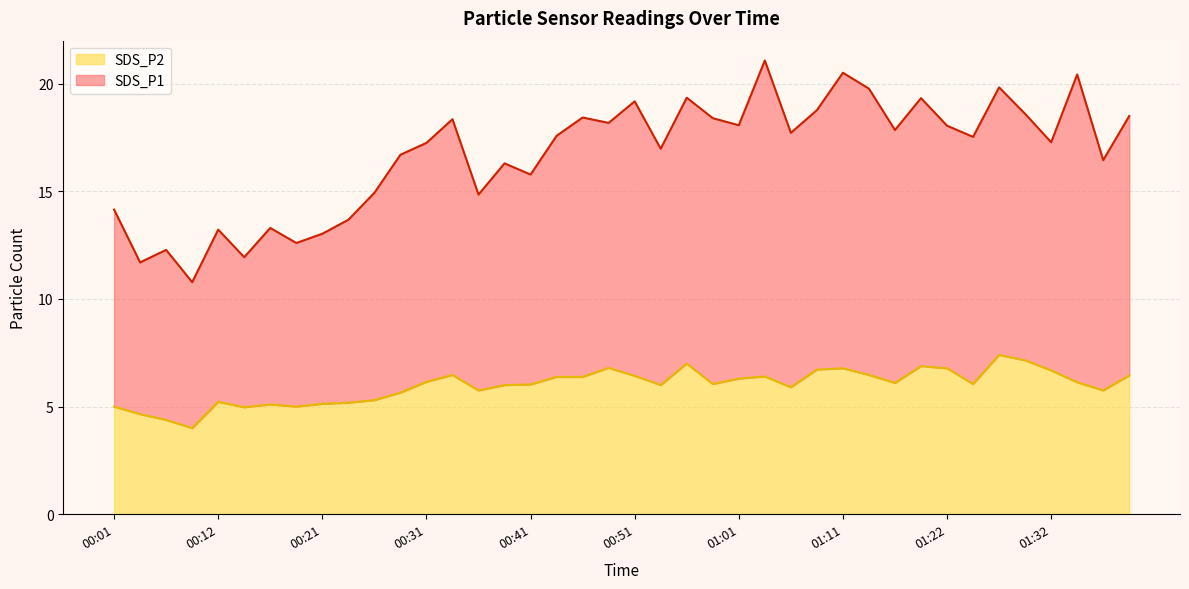

True or false: SDS_P2 and SDS_P1 intersect in this chart.

False